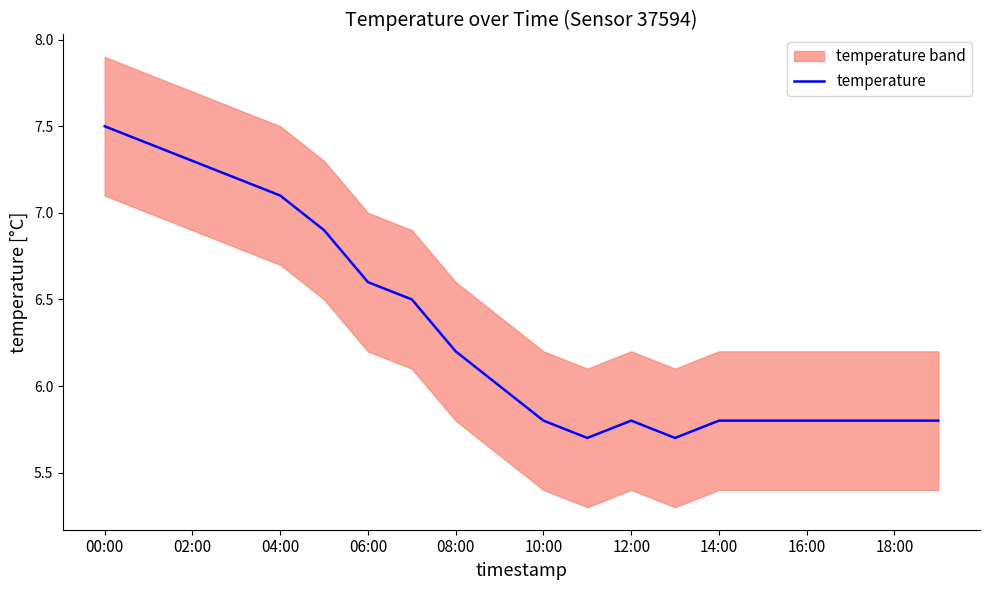

The value of temperature at 16:00 is 5.8. True or false?

True